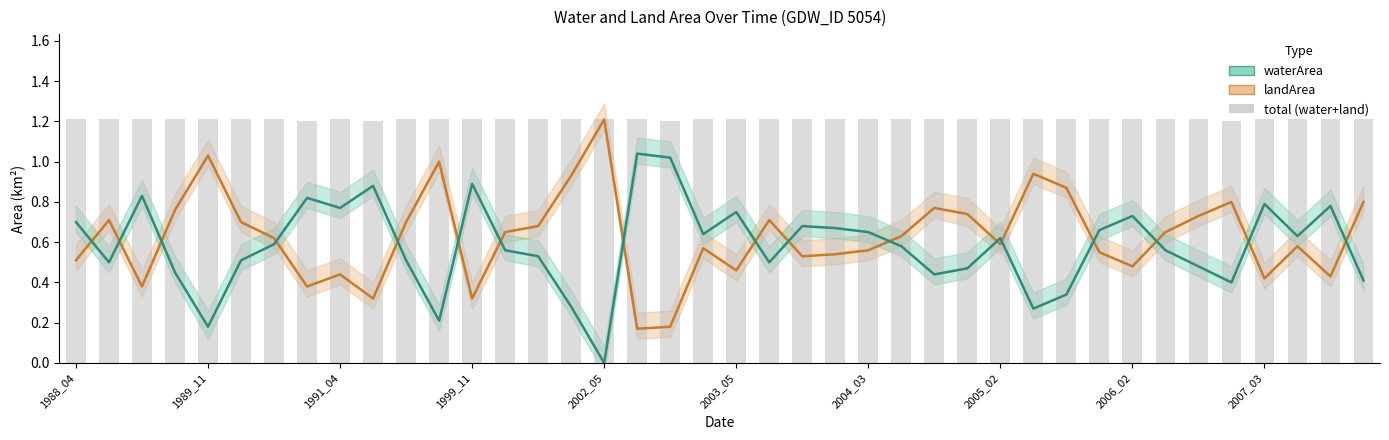

Count the number of categories in the chart.

40